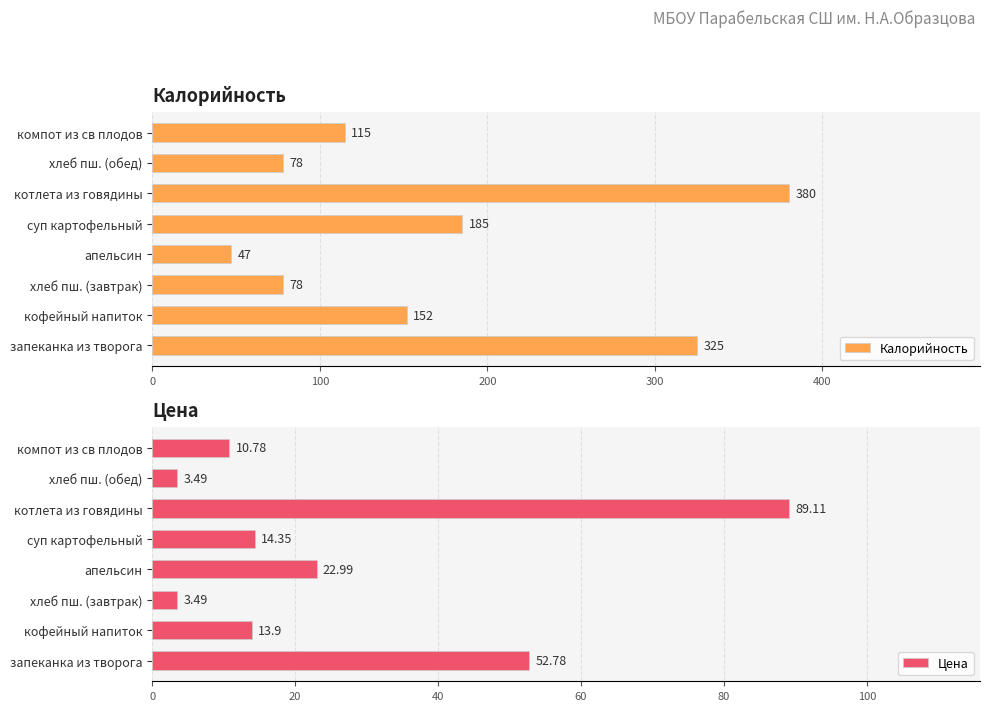

Rank the series by their average value, from lowest to highest.

Цена, Калорийность